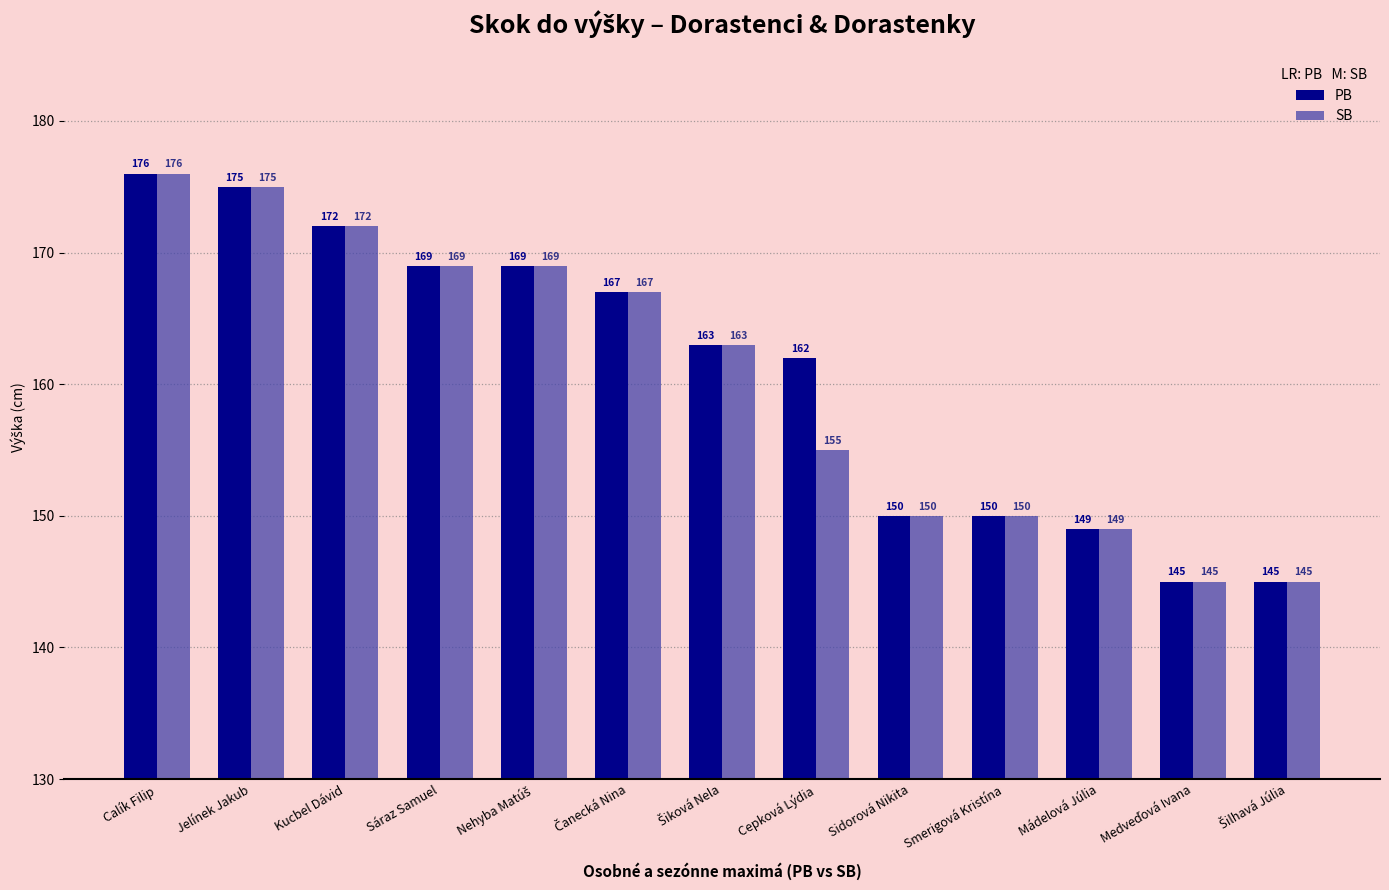

What is the value of the PB bar at the 13th from the left?

145